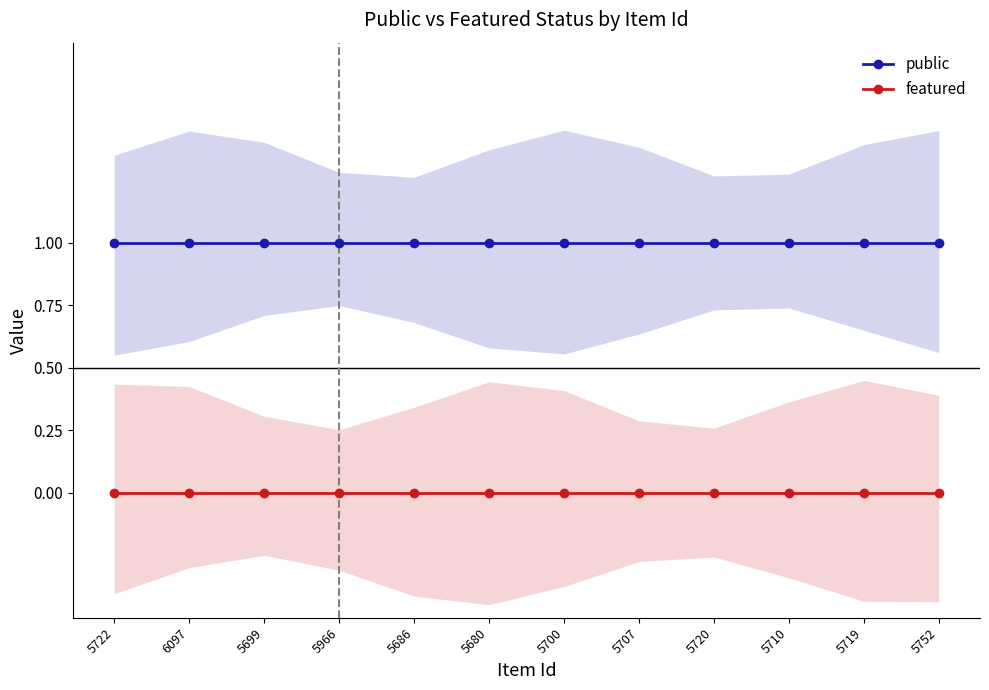

How many series are shown in this chart?

2